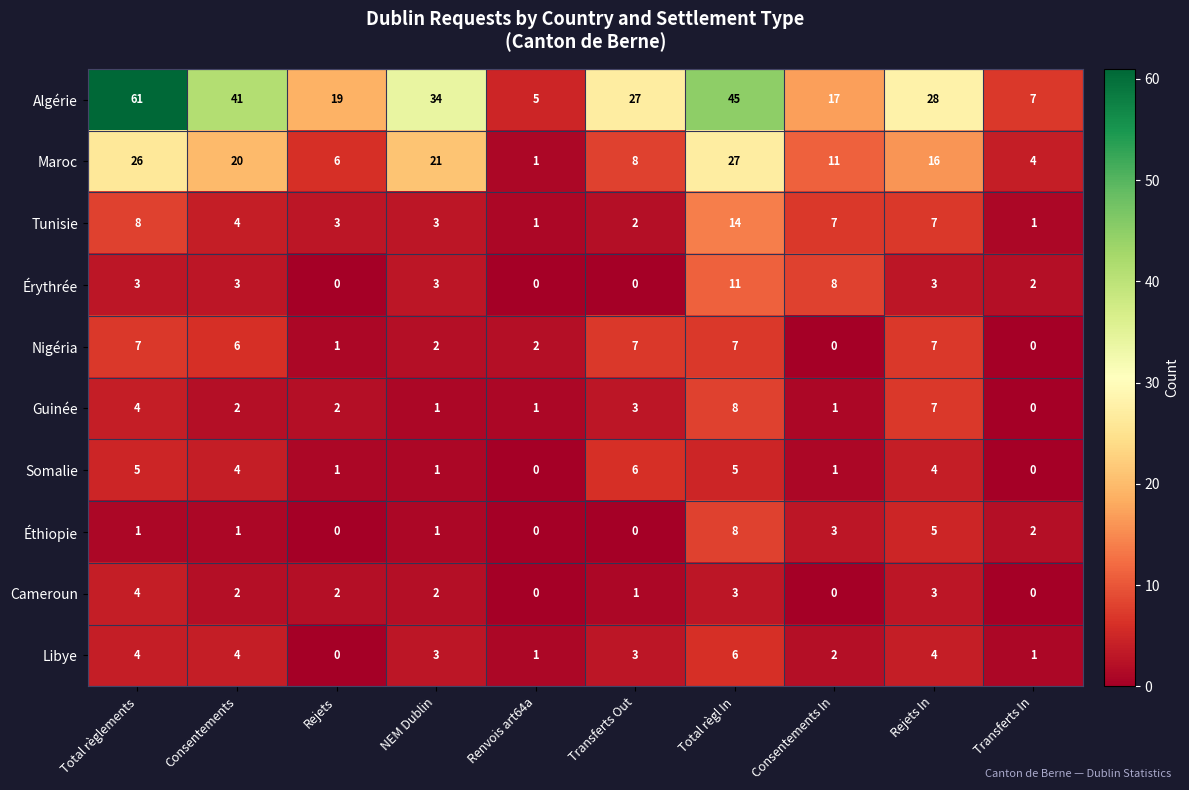

What is the total value across all series at Consentements?

87